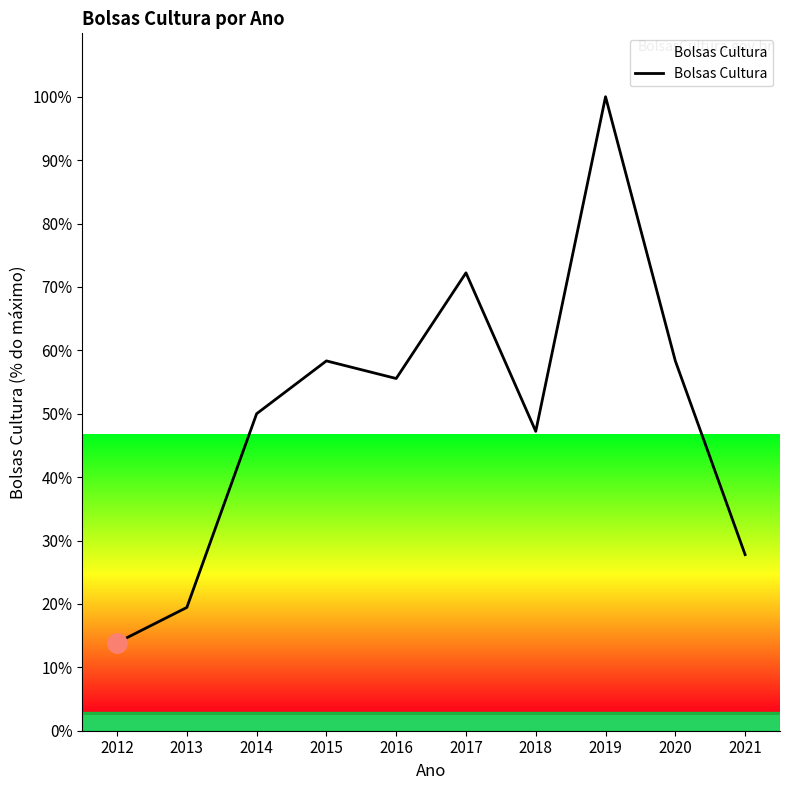

What is the difference between the values at 2014 and 2013?

30.6